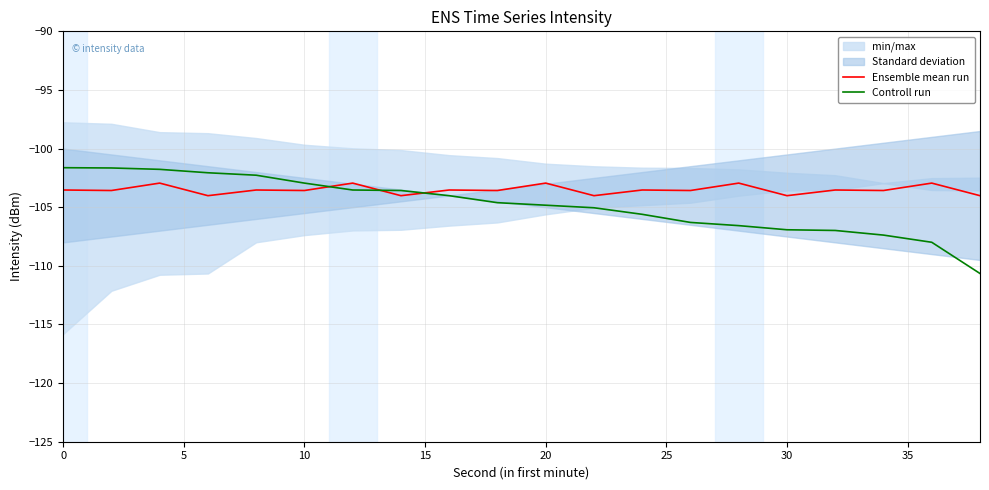

At how many categories does at least one series exceed -105?

20